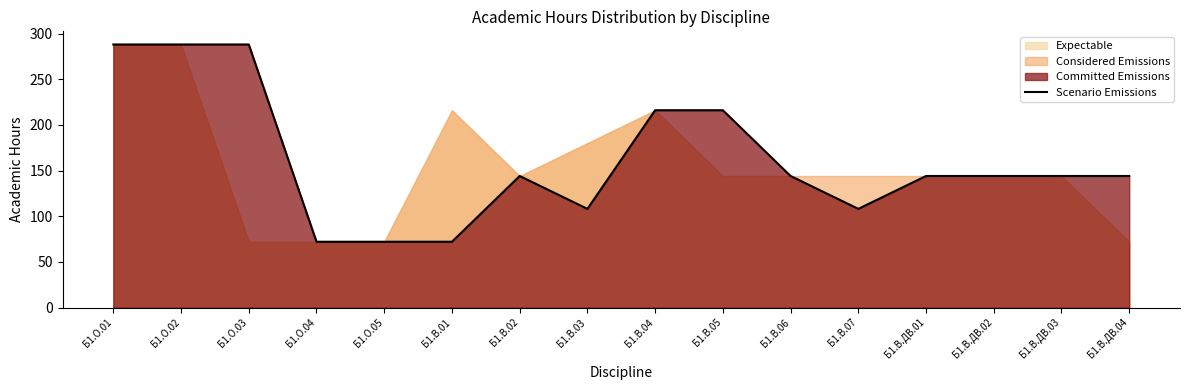

At which label is the value closest to 180?

Б1.В.02